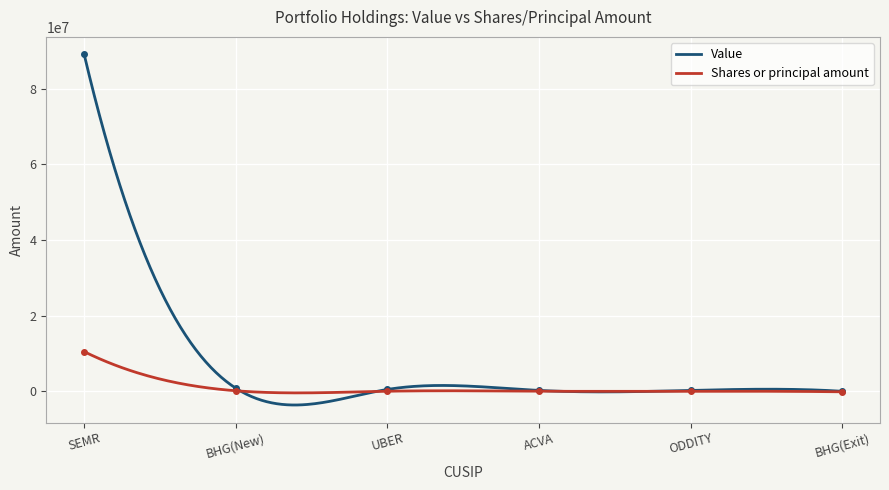

Rank the series by their average value, from lowest to highest.

Shares or principal amount, Value